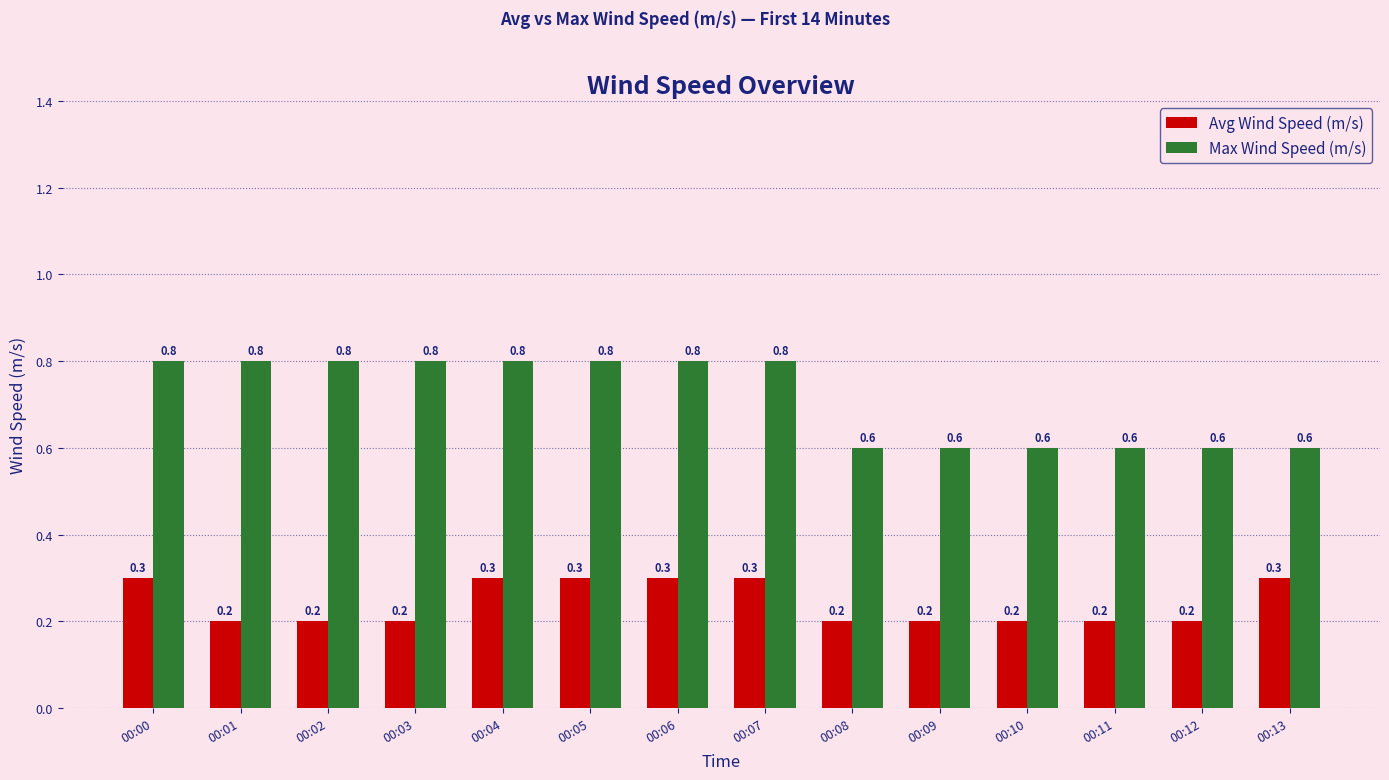

What is the maximum value shown in the chart?

0.8